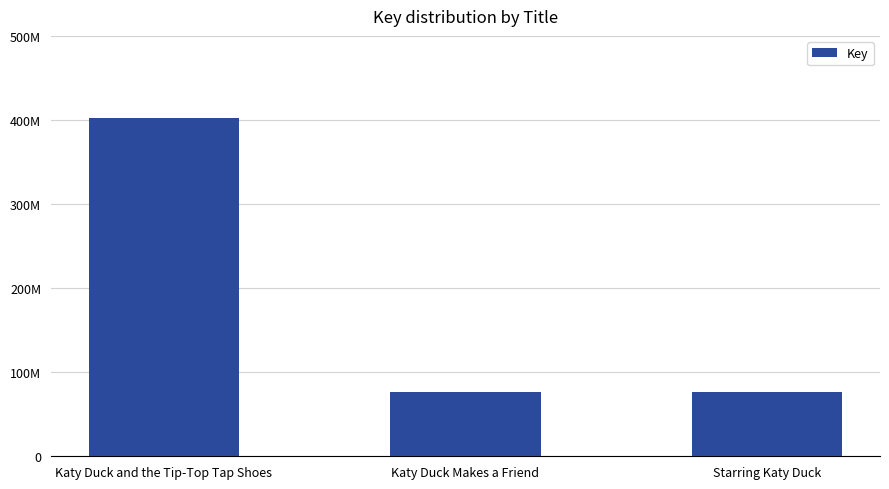

True or false: the data shows 27377831 at Starring Katy Duck.

False